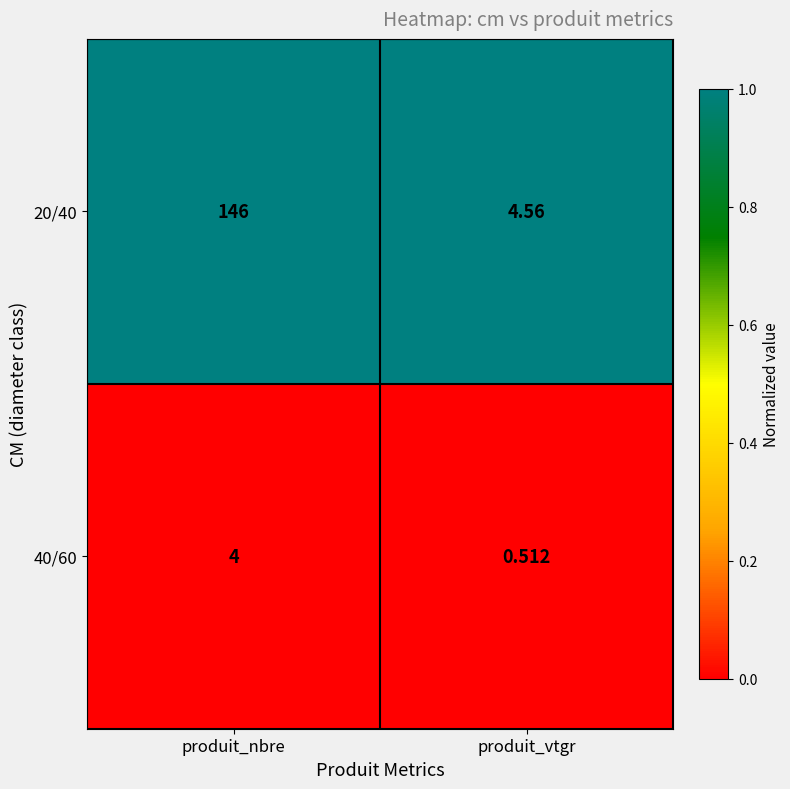

At which label is 20/40 closest to 75?

produit_vtgr